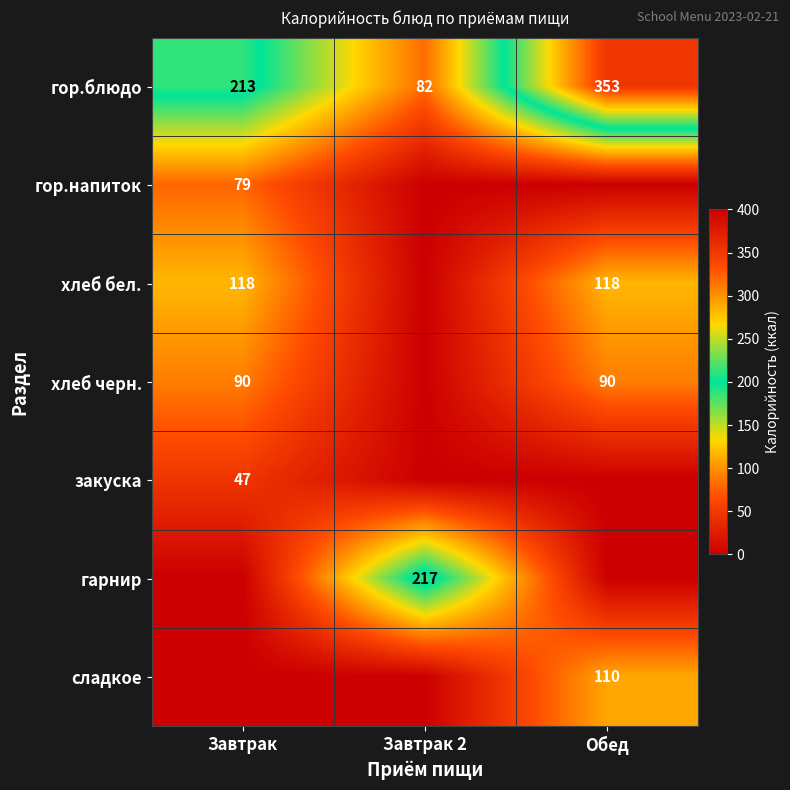

How many гор.блюдо values are between 82 and 353?

3